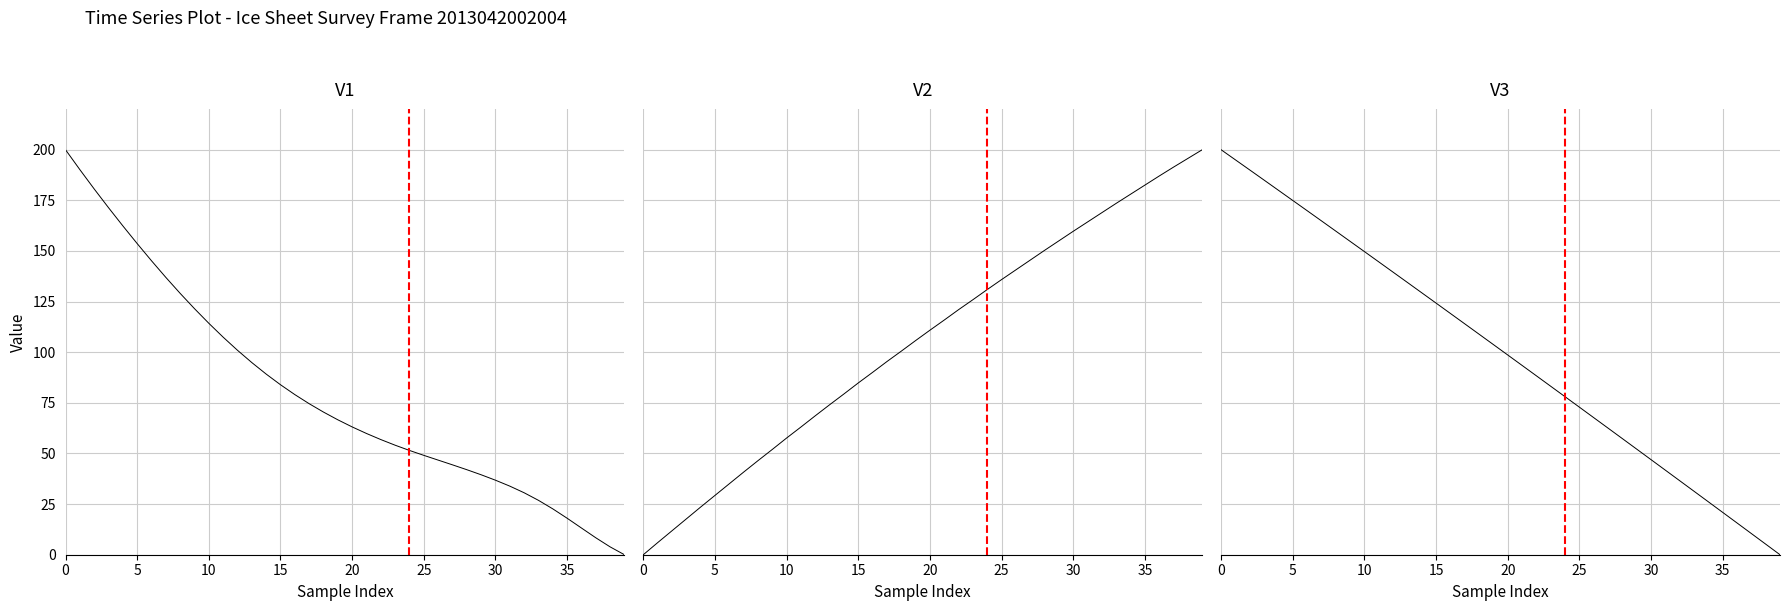

Which series has the largest range (max minus min)?

ELEVATION